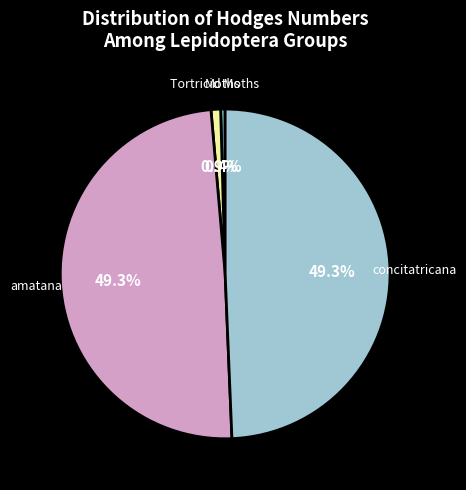

Does amatana account for over 50% of the chart?

No